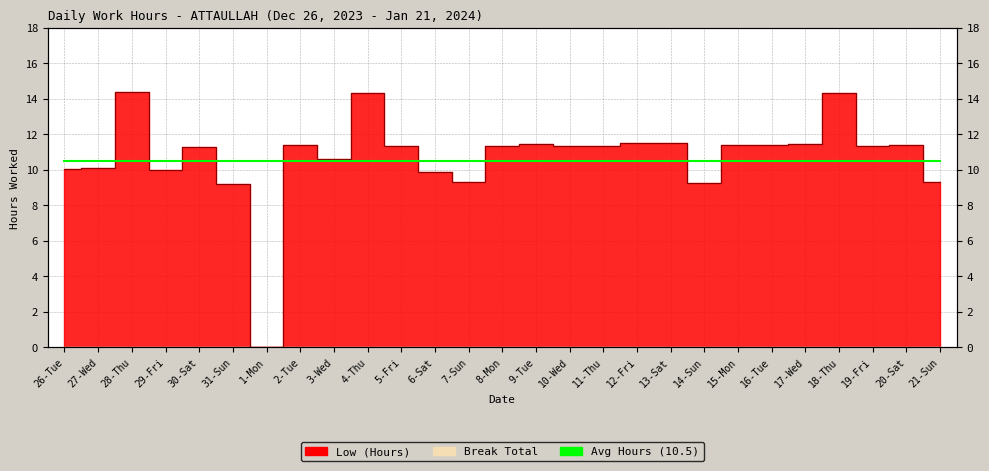

The chart shows a value of 5.4 at 4-Thu. True or false?

False